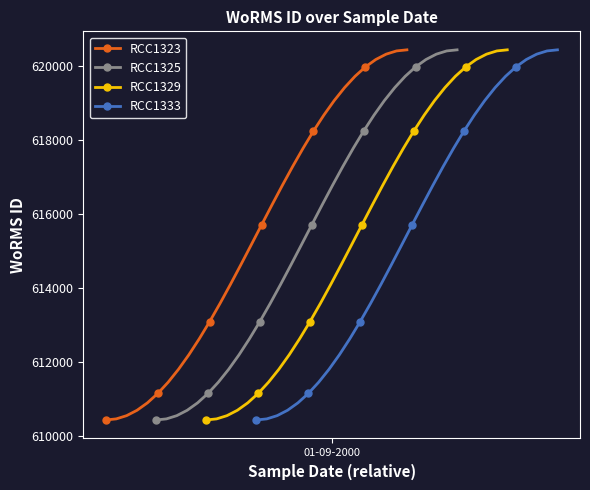

True or false: RCC1325 and RCC1323 intersect in this chart.

False